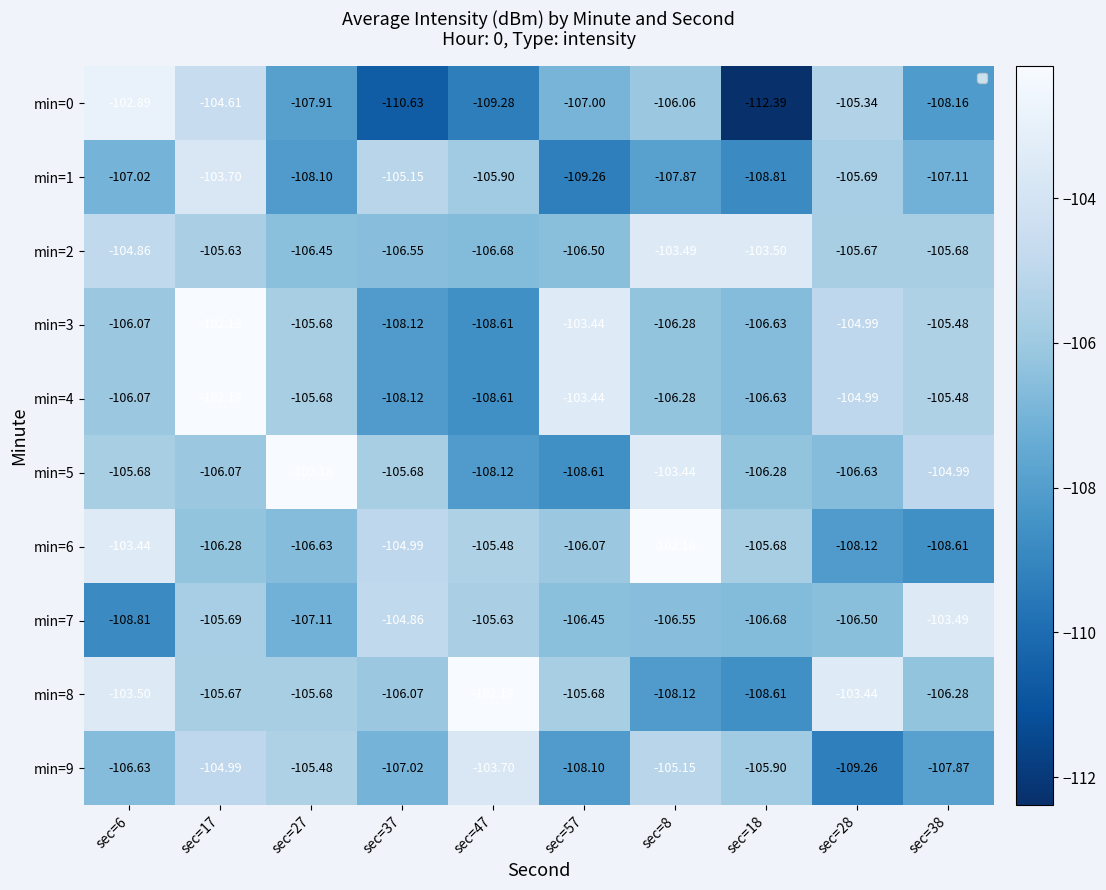

Where is min=4 nearest to the value -105?

sec=28